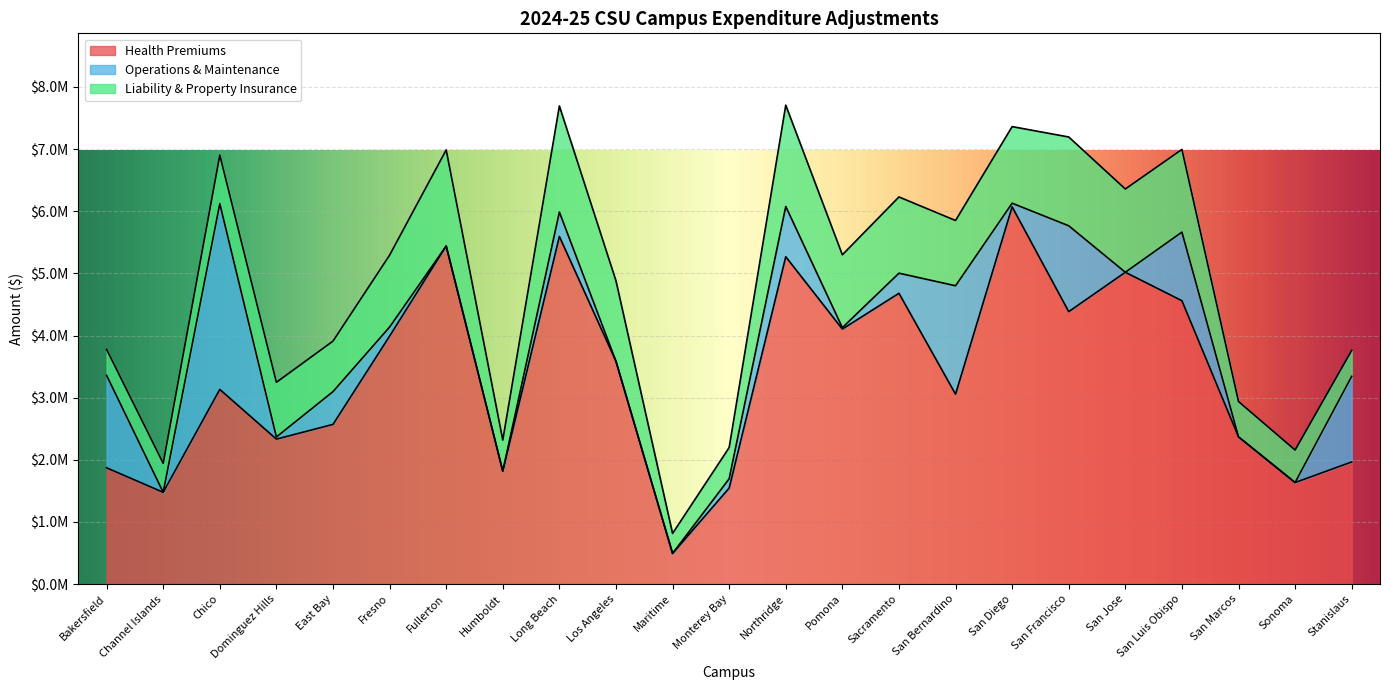

Where does the Health Premiums series first go above 3133000?

Fresno